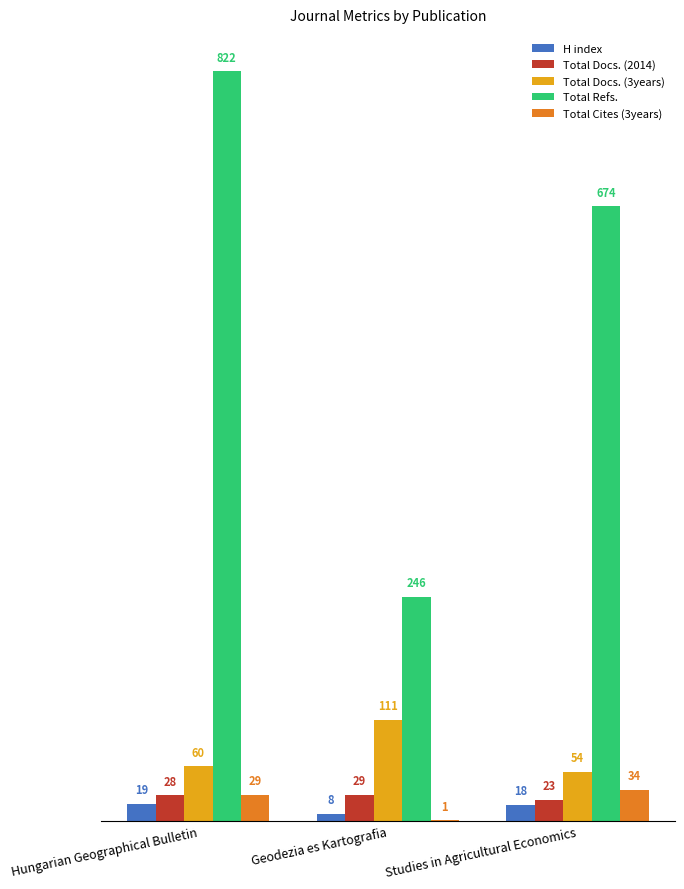

What is the sum of all Total Refs. values?

1742